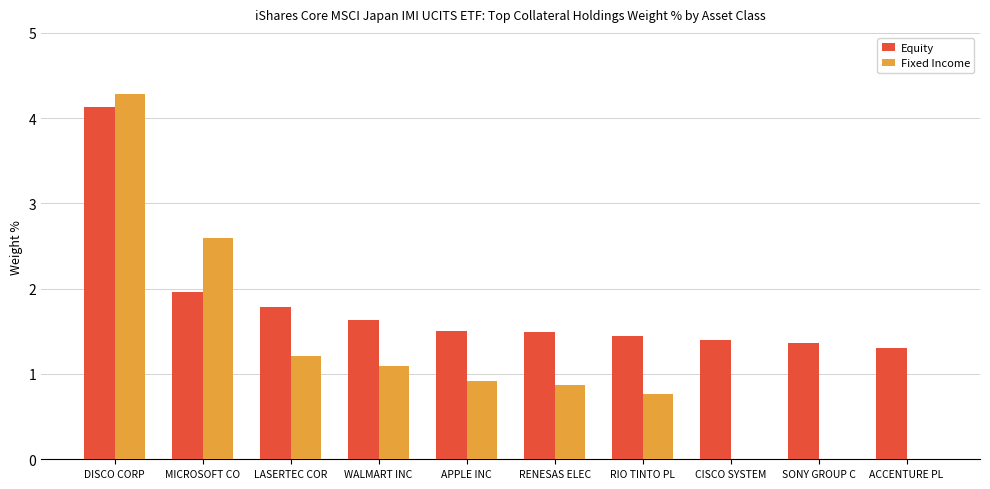

Reading right to left, list all the values displayed in this chart.

Equity: ACCENTURE PL=1.3	SONY GROUP C=1.4	CISCO SYSTEM=1.4	RIO TINTO PL=1.4	RENESAS ELEC=1.5	APPLE INC=1.5	WALMART INC=1.6	LASERTEC COR=1.8	MICROSOFT CO=2.0	DISCO CORP=4.1
Fixed Income: ACCENTURE PL=0.0	SONY GROUP C=0.0	CISCO SYSTEM=0.0	RIO TINTO PL=0.8	RENESAS ELEC=0.9	APPLE INC=0.9	WALMART INC=1.1	LASERTEC COR=1.2	MICROSOFT CO=2.6	DISCO CORP=4.3